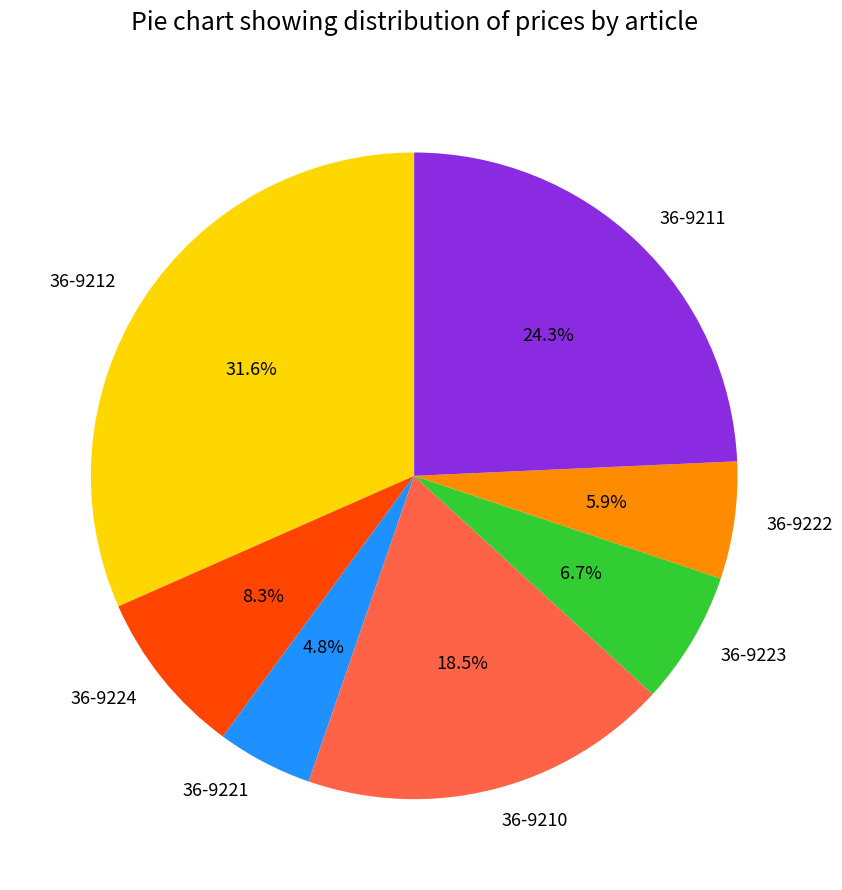

The 36-9221 slice represents 5% of the pie. True or false?

True